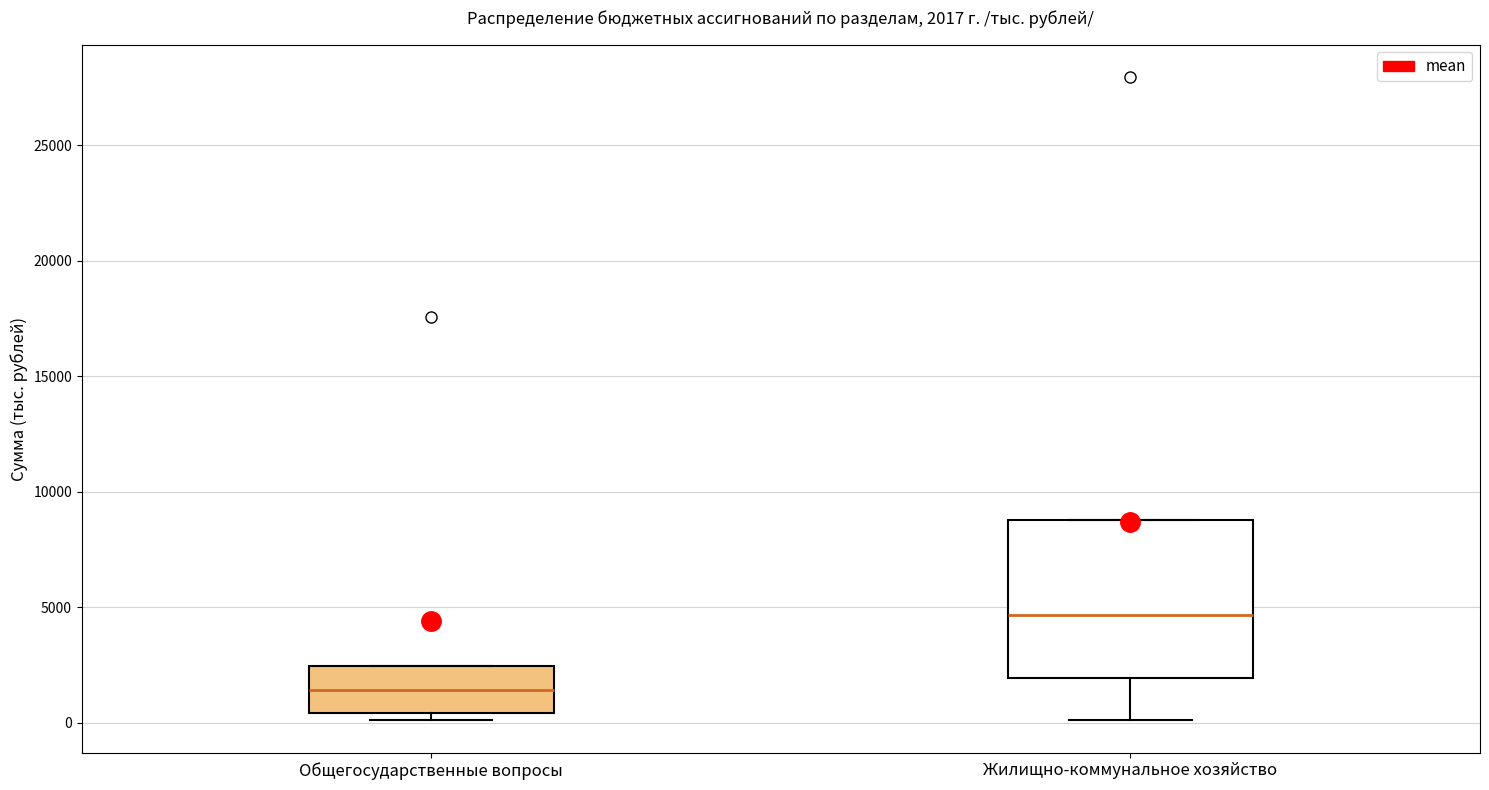

Which box has the highest median line?

Жилищно-коммунальное хозяйство